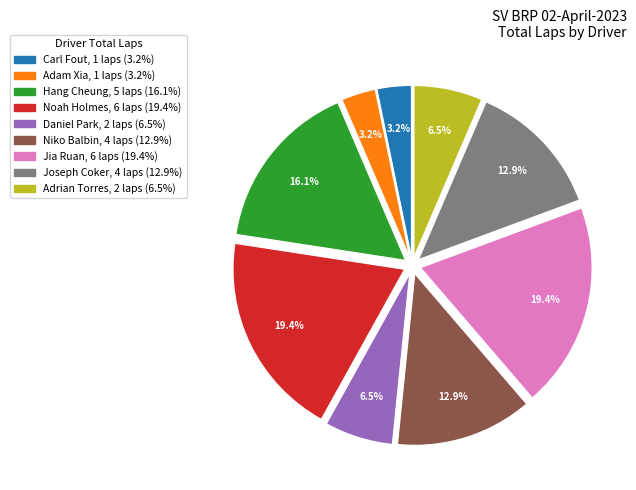

To the nearest percent, what is the average slice percentage?

11%